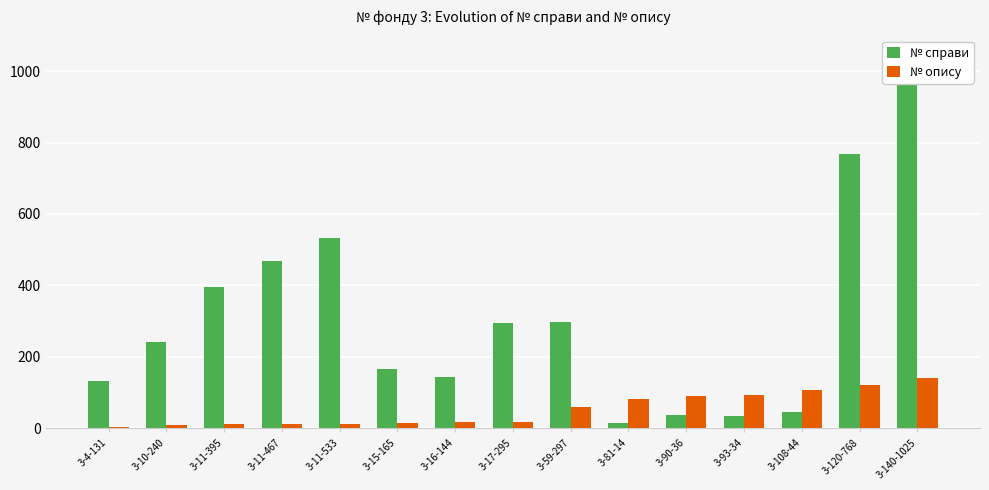

What is the total value across all series at 3-10-240?

250